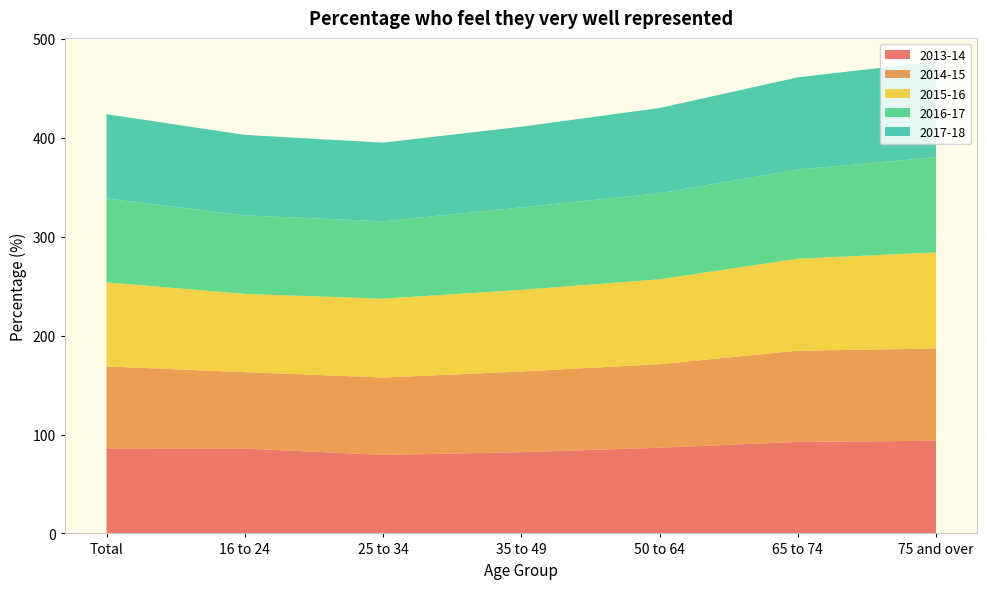

Reading right to left, transcribe all the data shown in this chart.

2013-14: 93.7	92.5	86.6	82.2	79.4	85.8	85.4
2014-15: 93.3	92.2	84.5	81.6	78.2	77.3	83.4
2015-16: 97.3	93.0	85.9	82.6	79.8	79.2	85.1
2016-17: 96.2	90.1	87.0	83.4	78.3	79.4	84.8
2017-18: 96.8	93.3	86.2	81.6	79.5	81.5	85.2